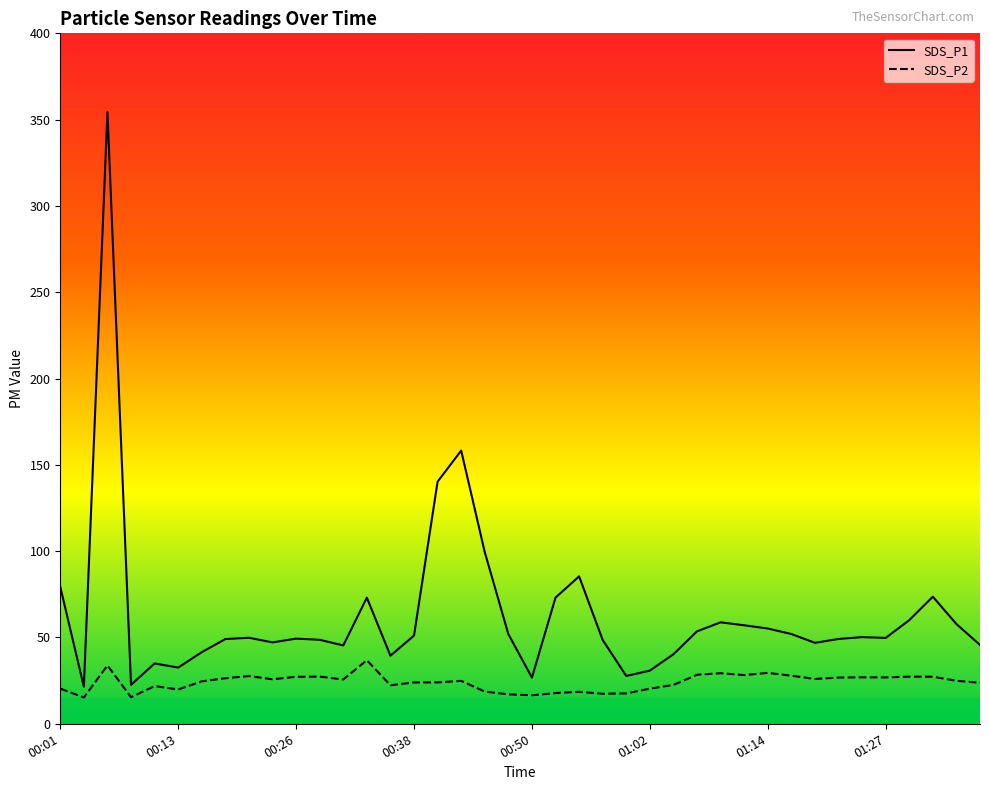

Rank the categories by SDS_P2 value from highest to lowest.

00:33, 00:06, 01:14, 01:09, 01:07, 01:12, 01:17, 00:21, 00:28, 01:29, 01:31, 00:26, 01:24, 01:27, 01:22, 00:18, 01:19, 00:23, 00:30, 01:34, 00:43, 00:16, 00:40, 00:38, 01:36, 01:05, 00:35, 00:11, 00:01, 01:02, 00:13, 00:45, 00:55, 00:52, 01:00, 00:57, 00:48, 00:50, 00:09, 00:04